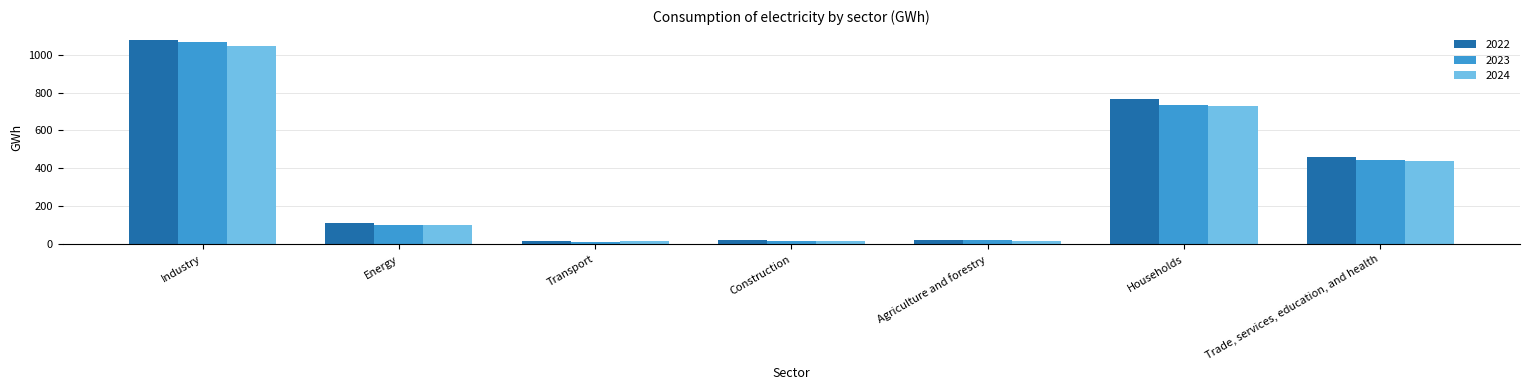

The 2024 series shows 328.1 at Industry. True or false?

False